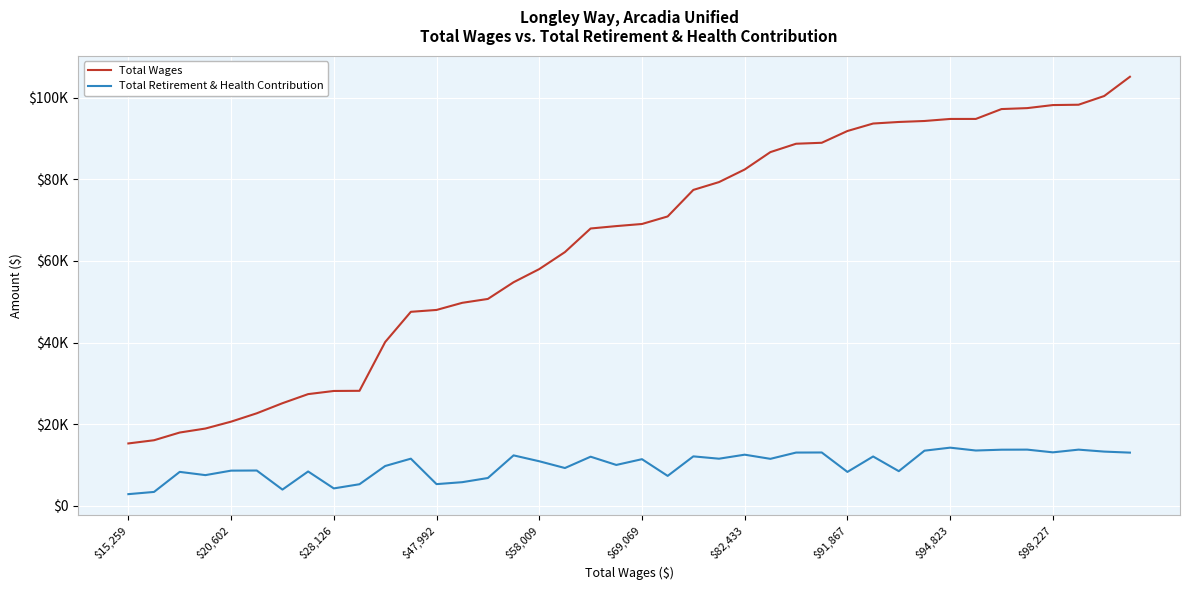

Does the chart display data point markers on the line(s)?

No